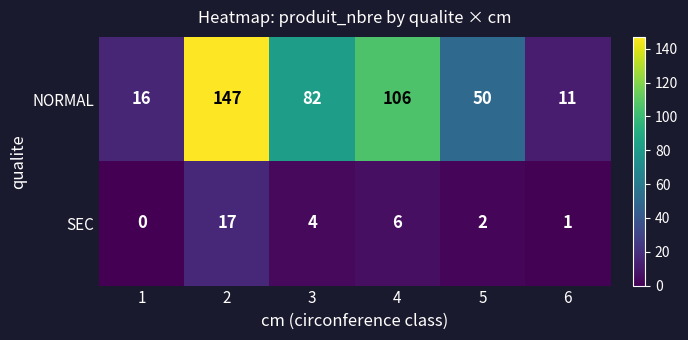

Rank the series by their average value, from highest to lowest.

NORMAL, SEC